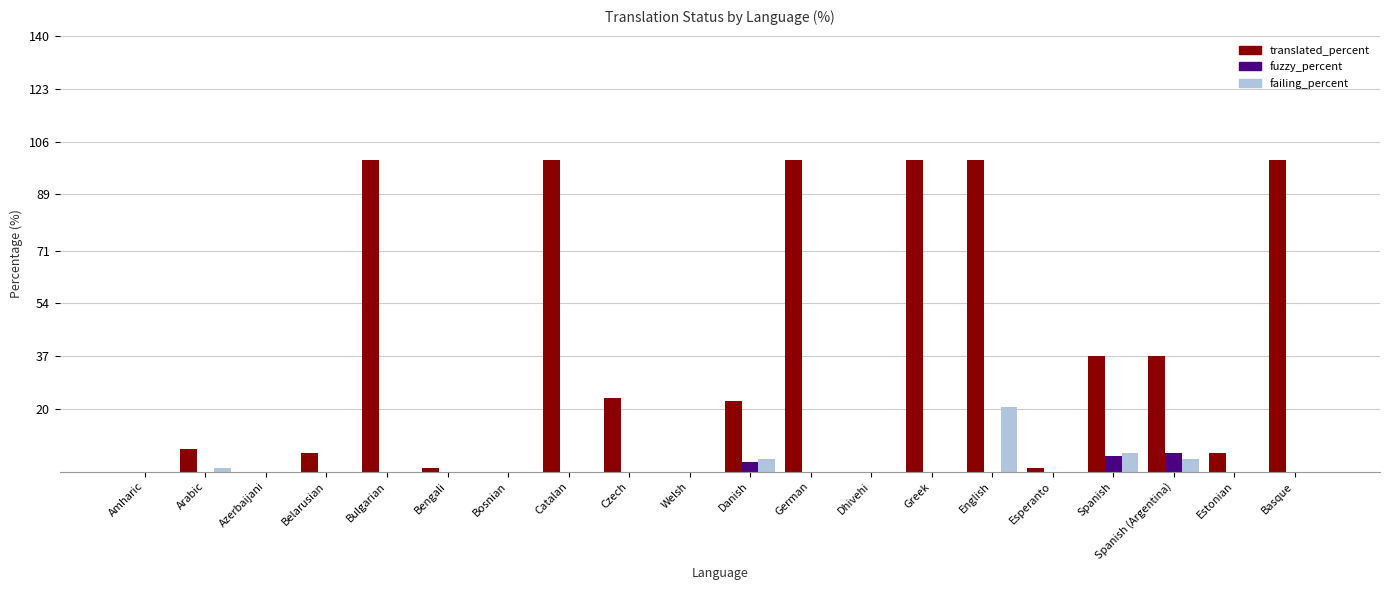

Which series changed the most between Belarusian and Basque?

translated_percent